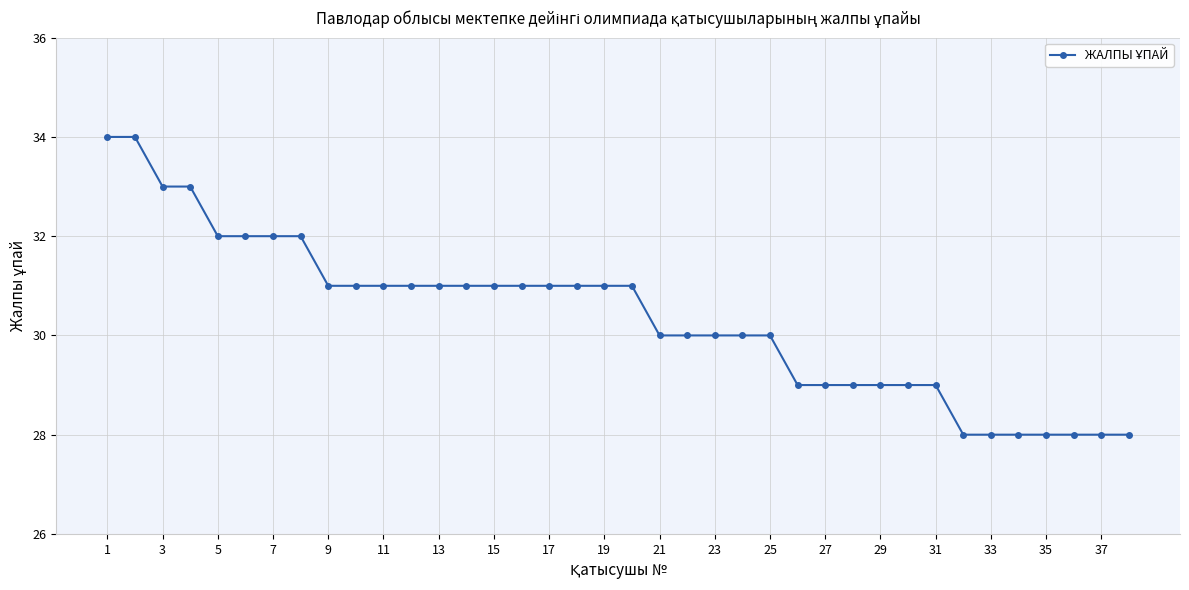

What is the smallest value displayed?

28